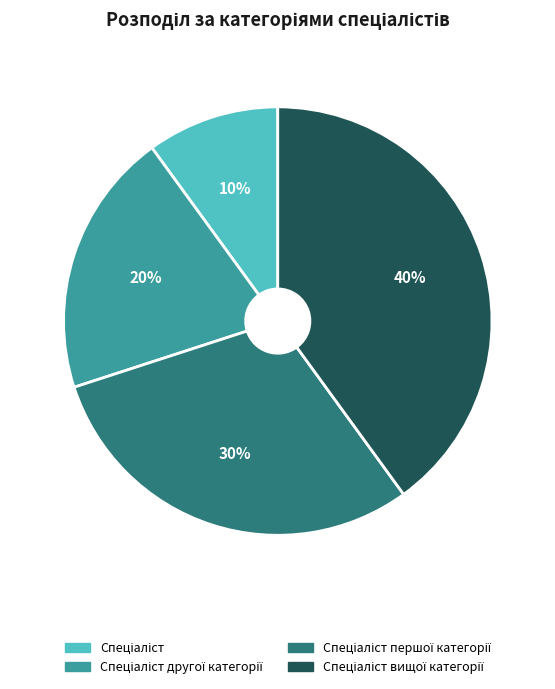

Does any single category account for the majority?

No